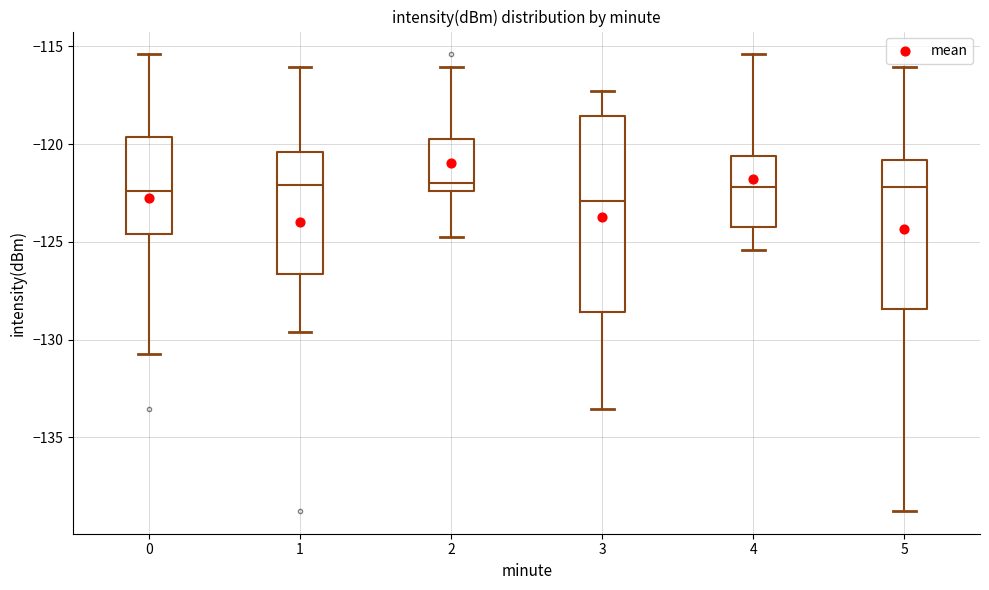

Which box is the tallest, from its lower edge to its upper edge?

3